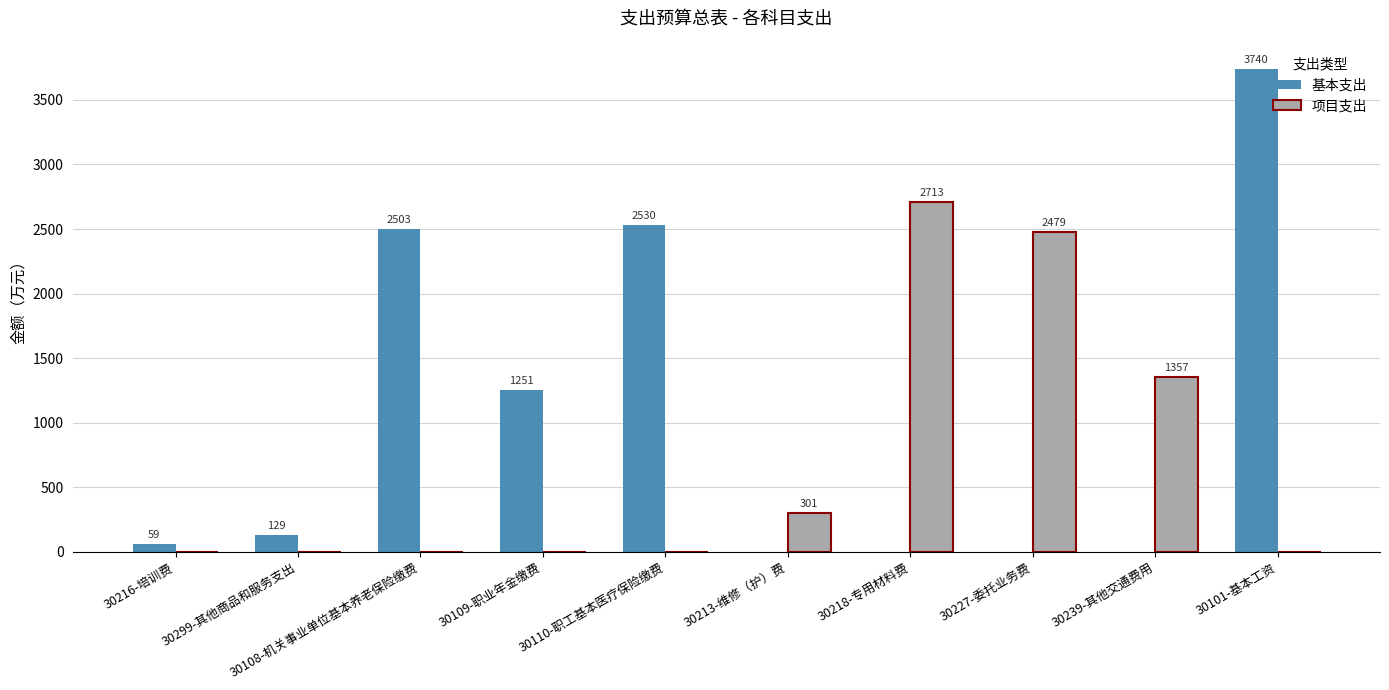

What is the sum of all 基本支出 values?

10212.7